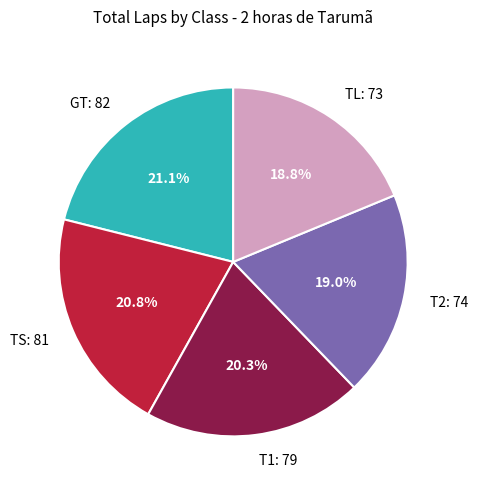

To the nearest percent, what portion does TS represent?

21%